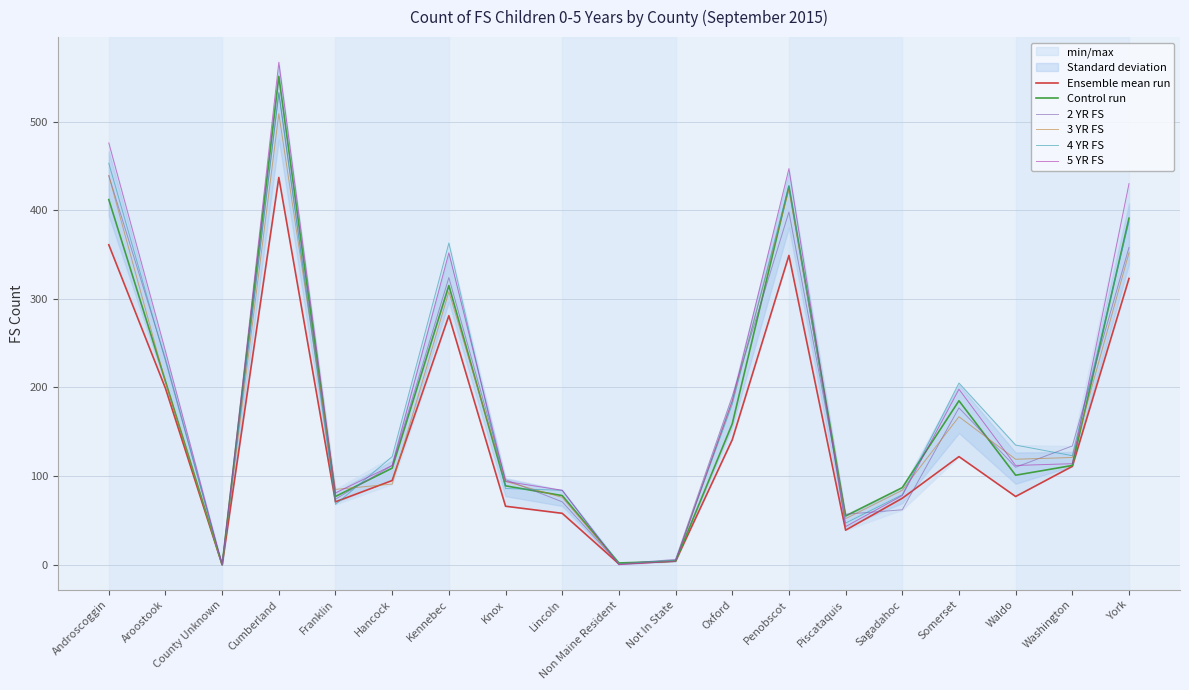

True or false: 2 YR FS and Ensemble mean run cross at least once.

True